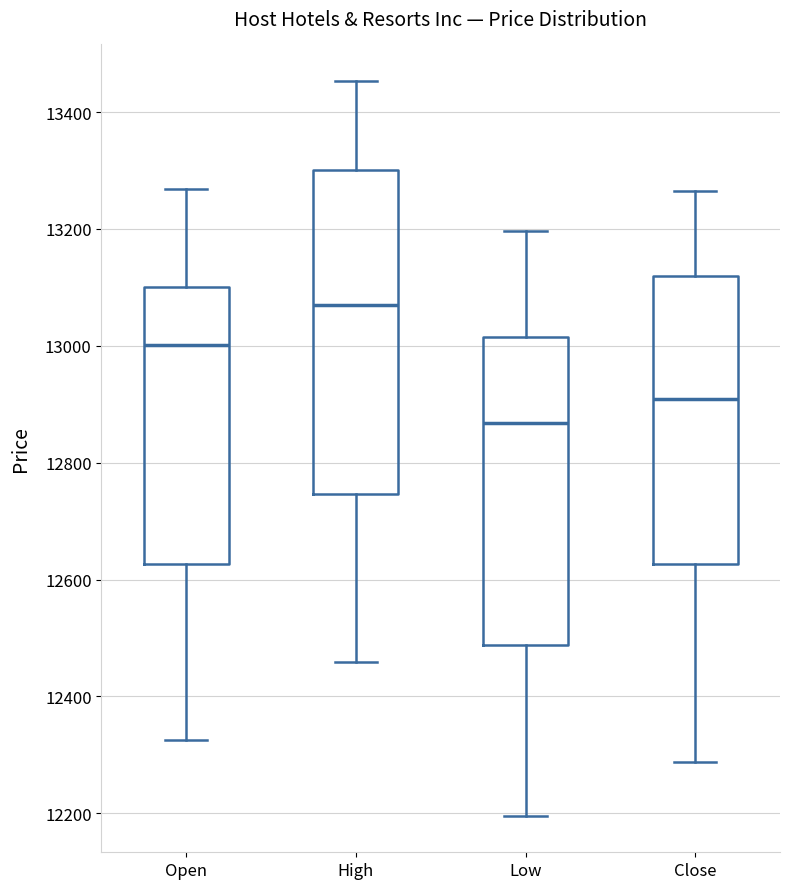

Where is the lower edge of the box for Close on the y-axis? The values are not printed on the chart, so give them approximately, as read against the axis.

12620